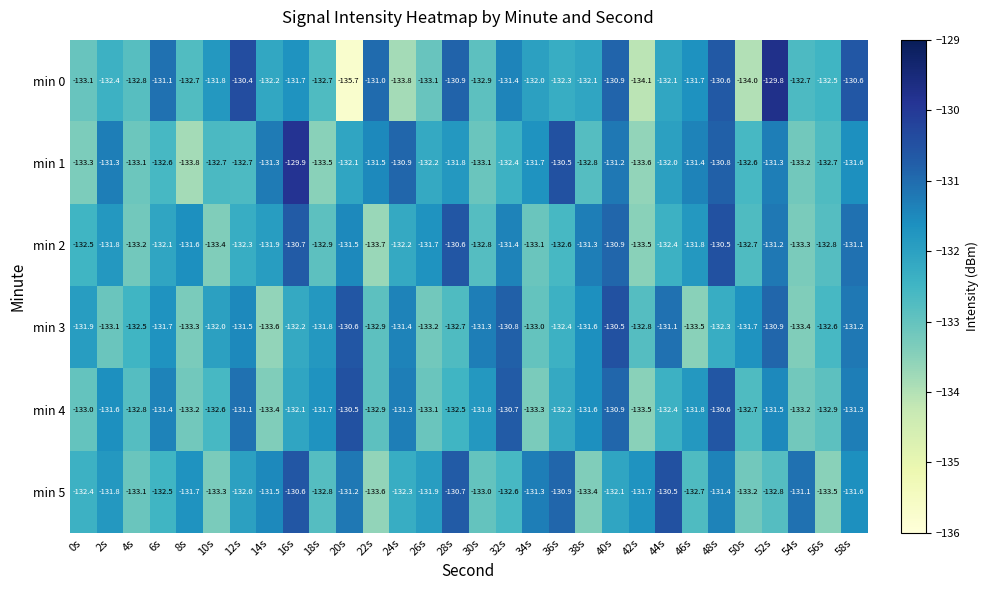

What is the average value of the min 0 series?

-132.2